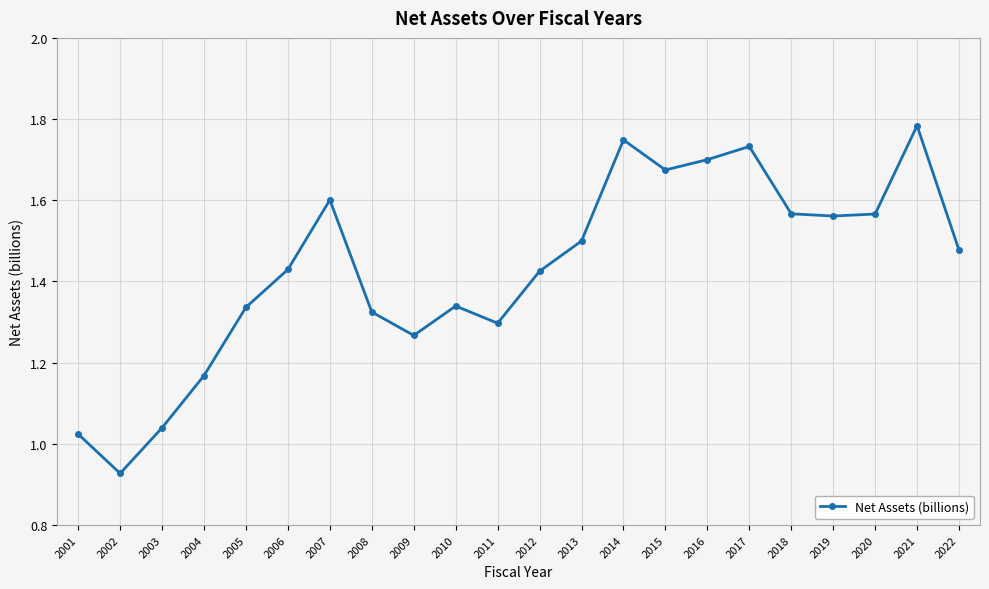

What is the change in value from 2009 to 2022?

+0.2